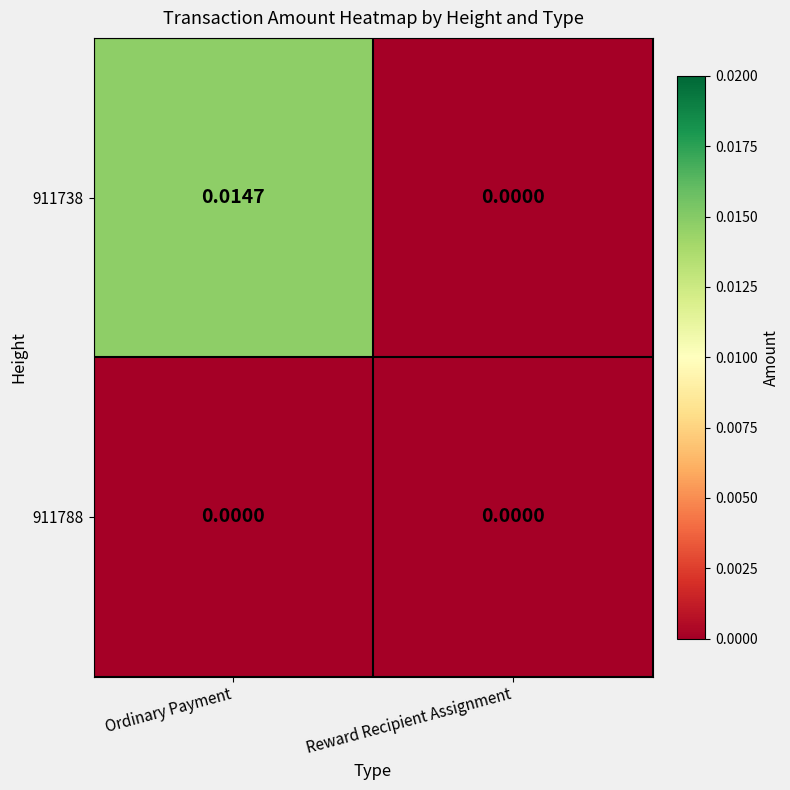

Which label corresponds to the largest value in the chart?

Ordinary Payment